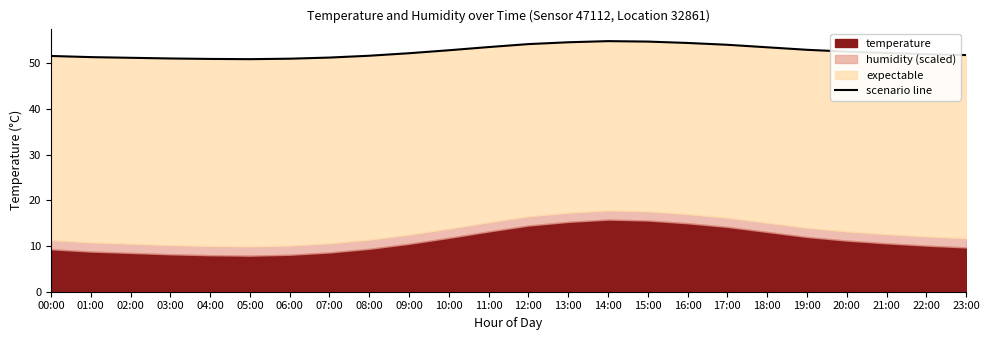

What is the change in value from 07:00 to 23:00?

+0.5